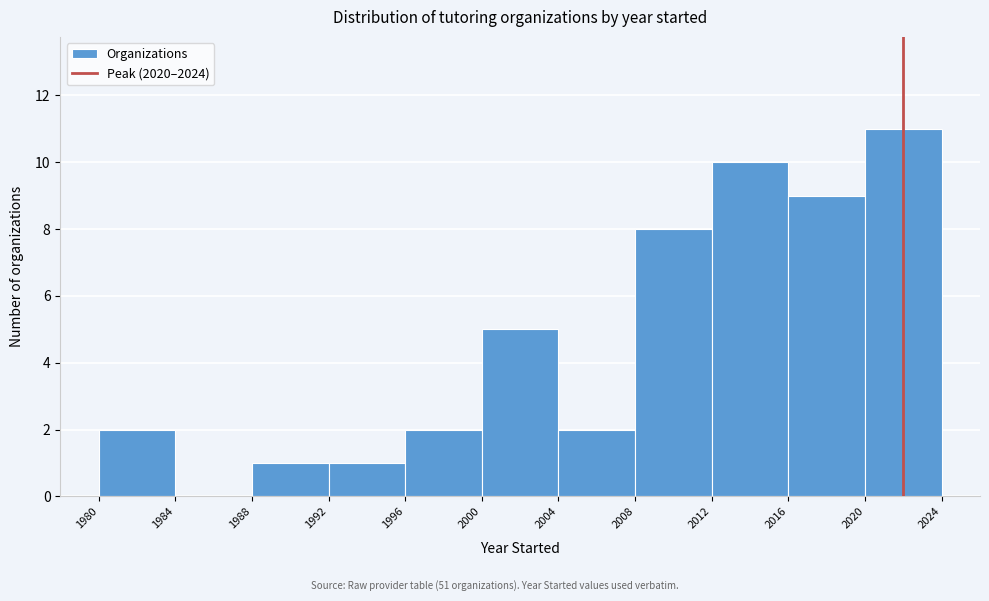

Over which range of the x-axis is the bar tallest?

2020 to 2024